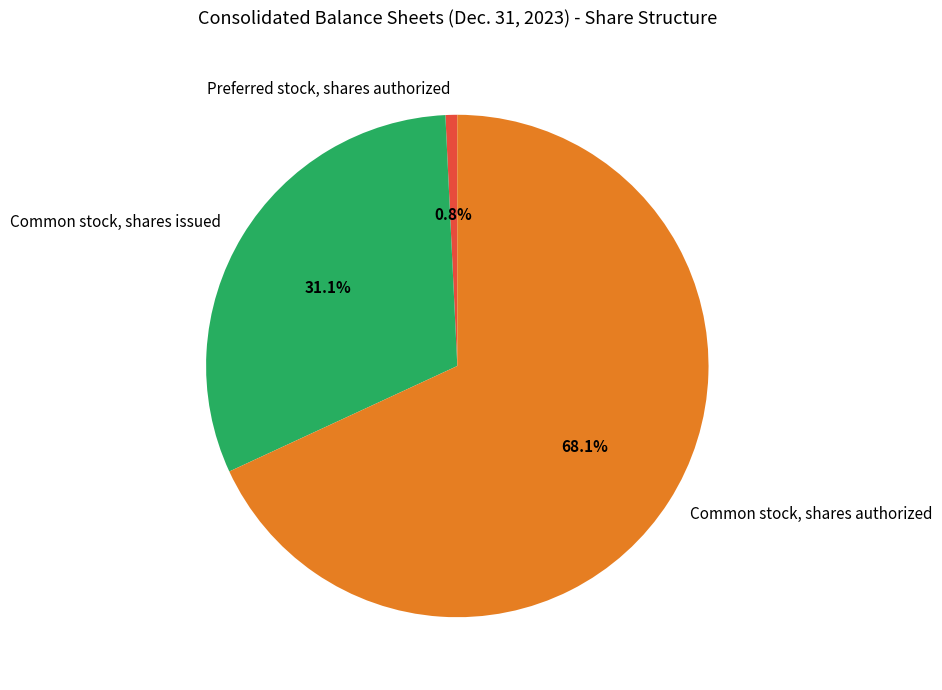

What is the total percentage of Preferred stock, shares authorized and Common stock, shares issued?

31.9%